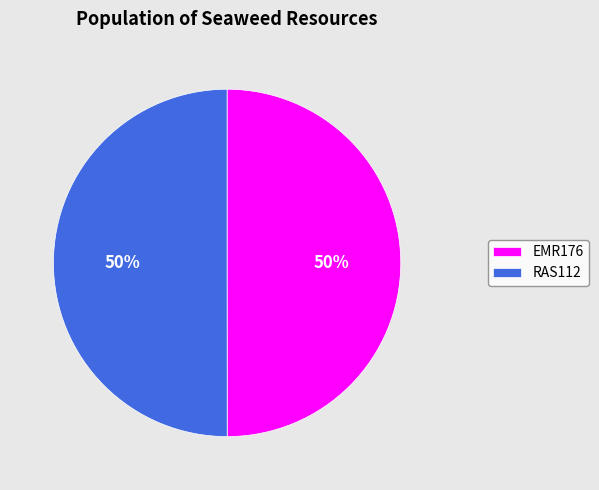

Do EMR176 and RAS112 together represent more than half of the pie?

Yes